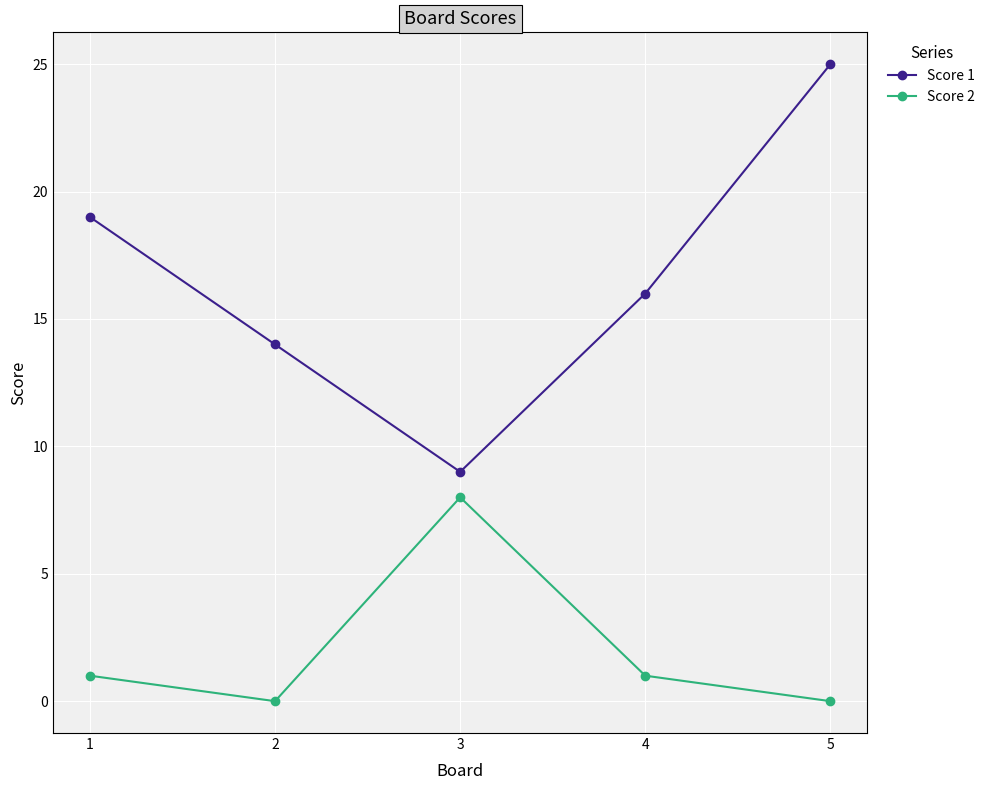

Which category has the highest value across all series?

5